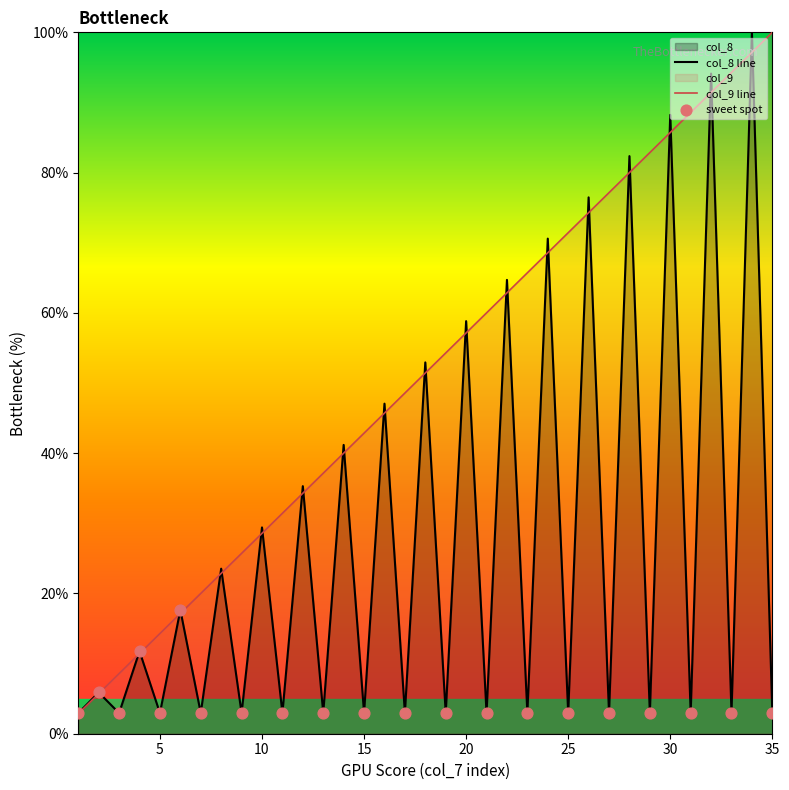

Which series contains the highest Y value?

col_8